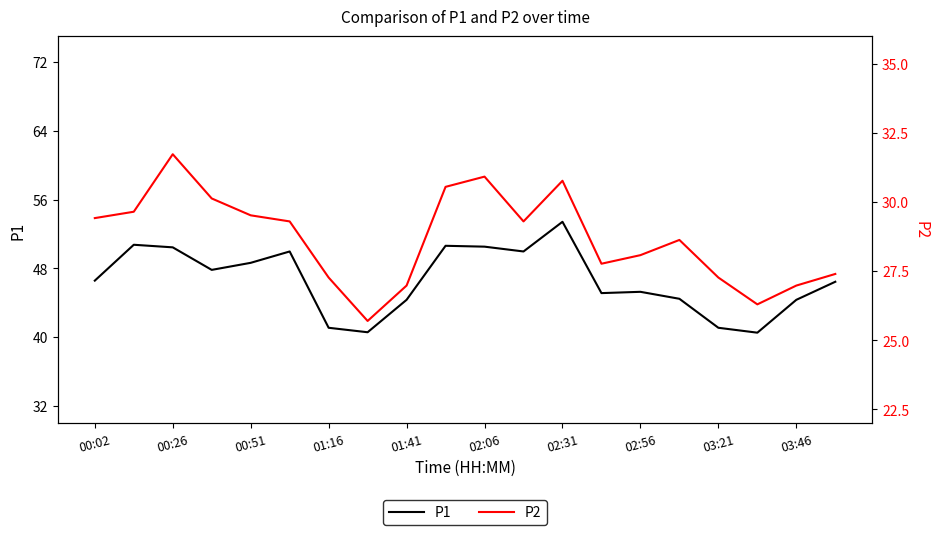

How many interior local valleys does the P2 series have?

4